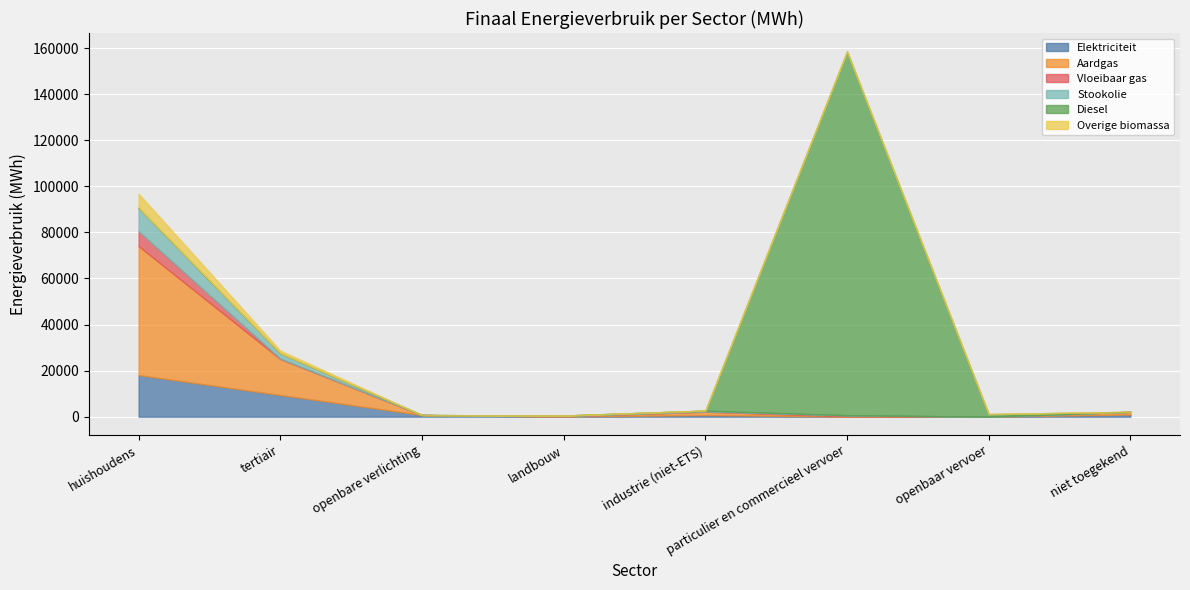

True or false: Elektriciteit and Vloeibaar gas intersect in this chart.

True